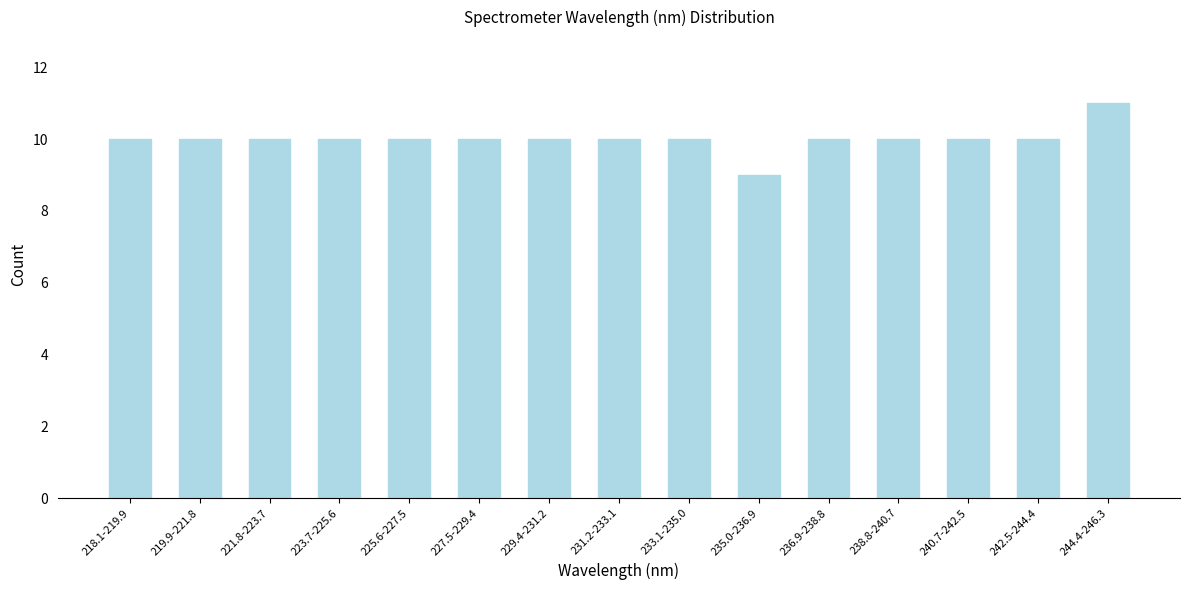

Reading right to left, what are all the values shown in this chart?

244.4-246.3=11	242.5-244.4=10	240.7-242.5=10	238.8-240.7=10	236.9-238.8=10	235.0-236.9=9	233.1-235.0=10	231.2-233.1=10	229.4-231.2=10	227.5-229.4=10	225.6-227.5=10	223.7-225.6=10	221.8-223.7=10	219.9-221.8=10	218.1-219.9=10